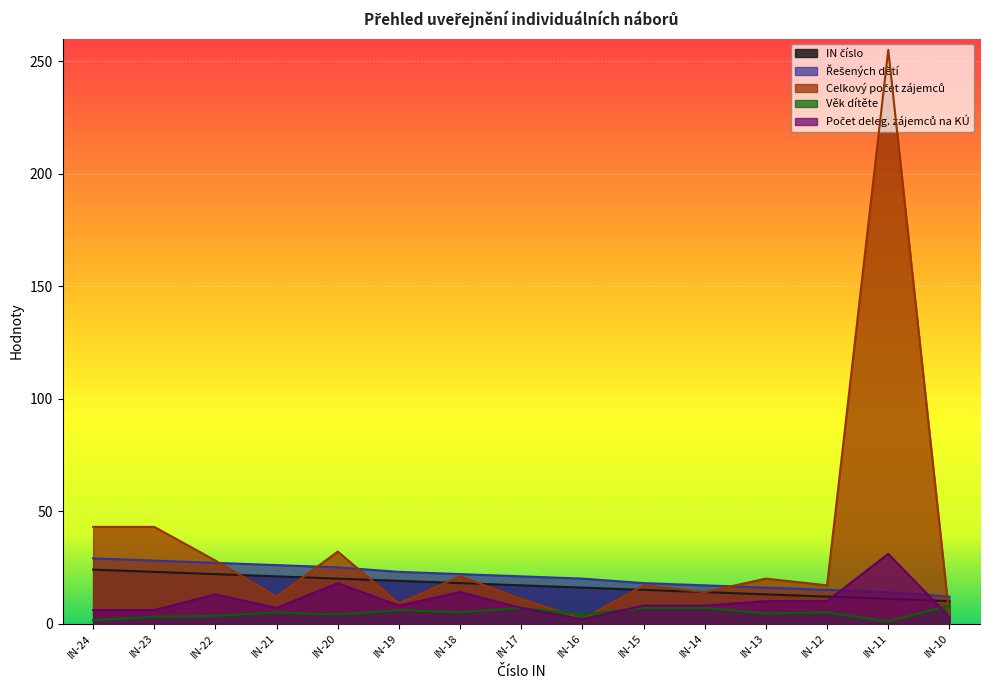

How many lines are shown in the chart?

5